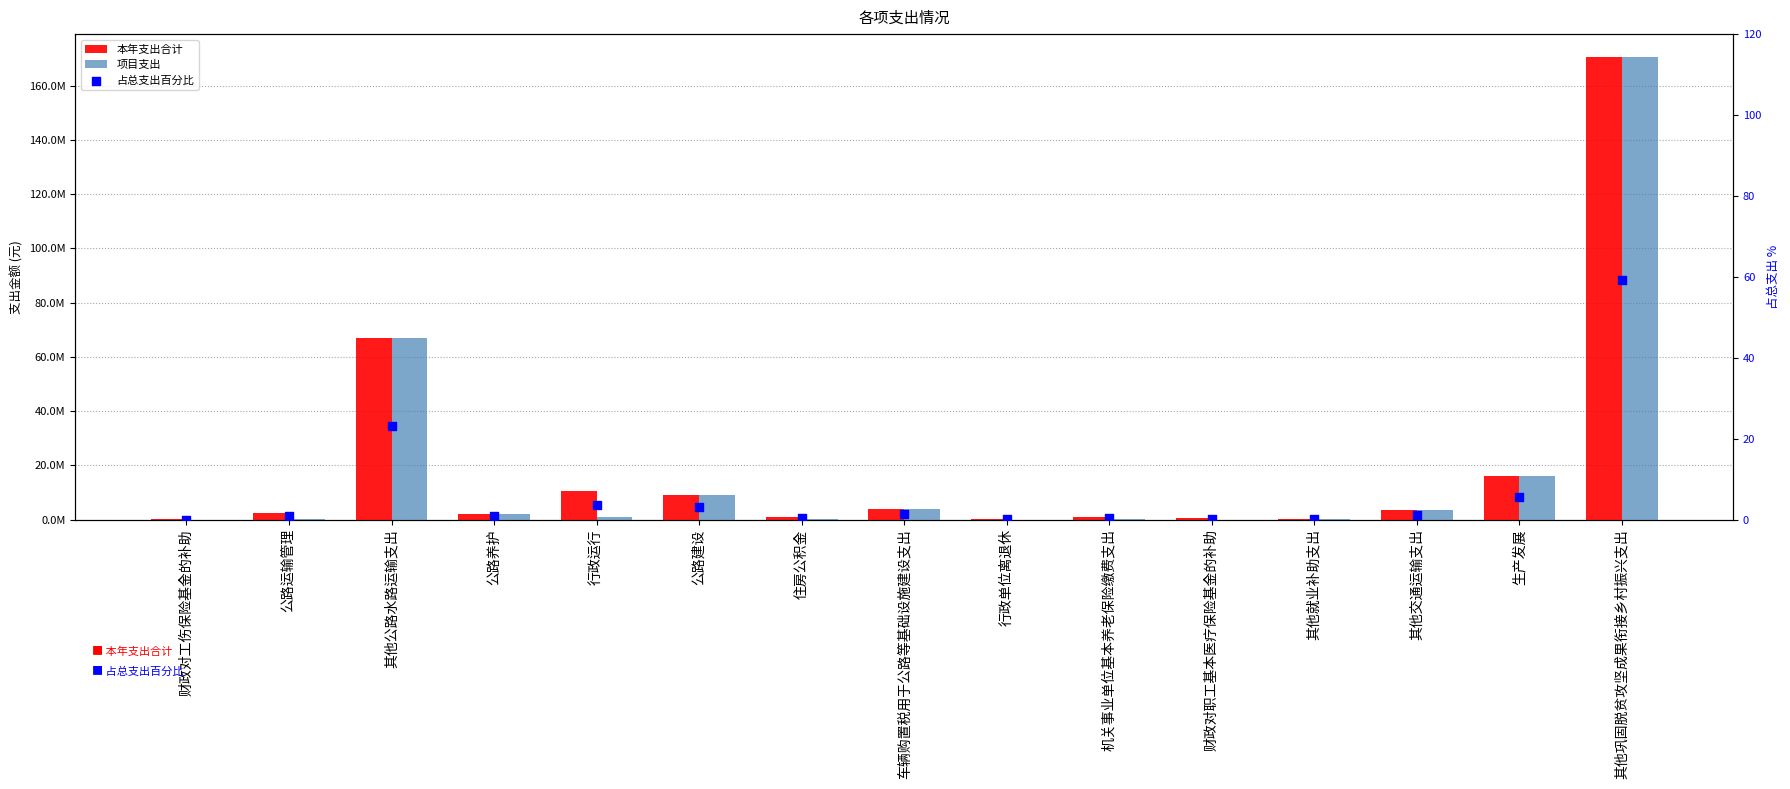

Which series has the largest total across all categories?

本年支出合计